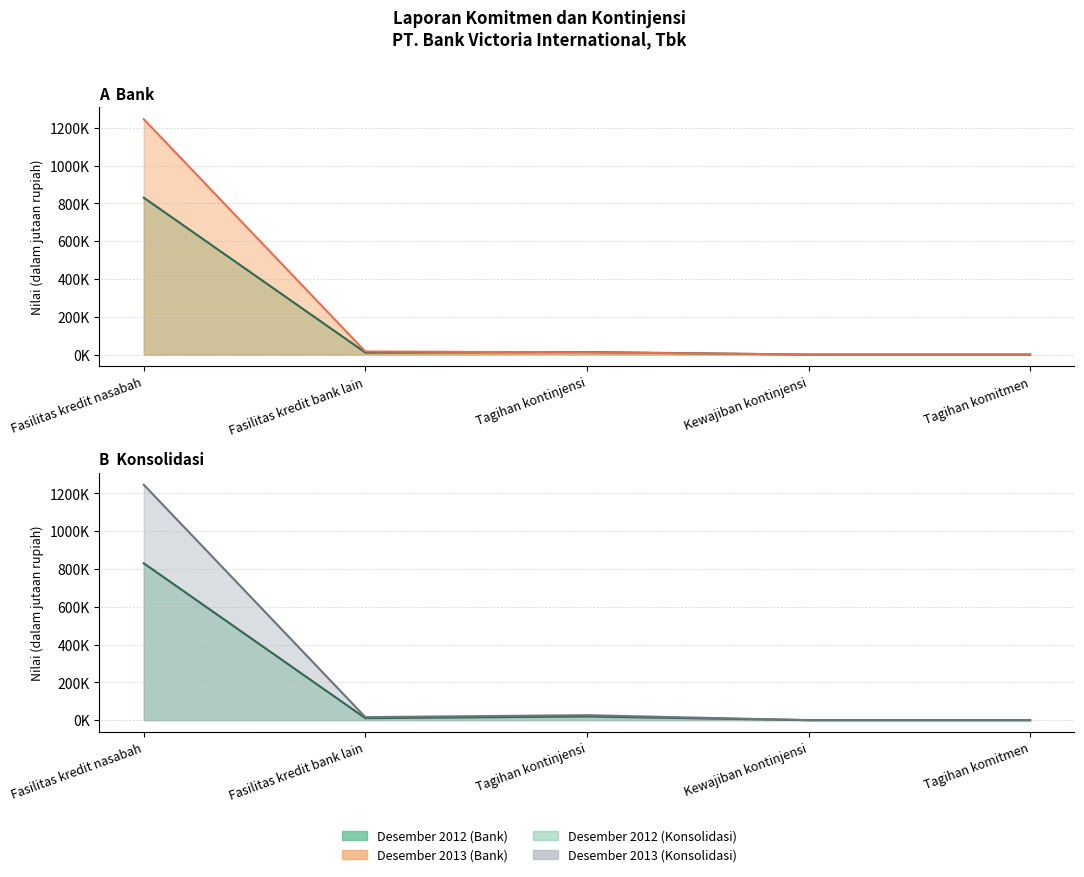

Which series has the largest range (max minus min)?

Bank Desember 2013